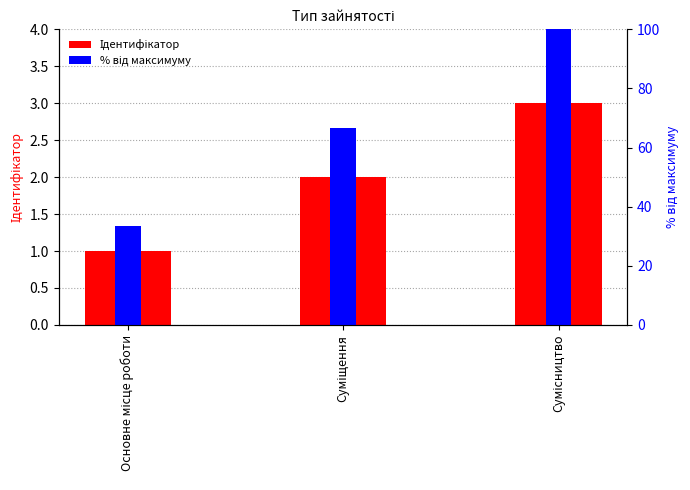

At which label does Ідентифікатор reach its peak?

Сумісництво